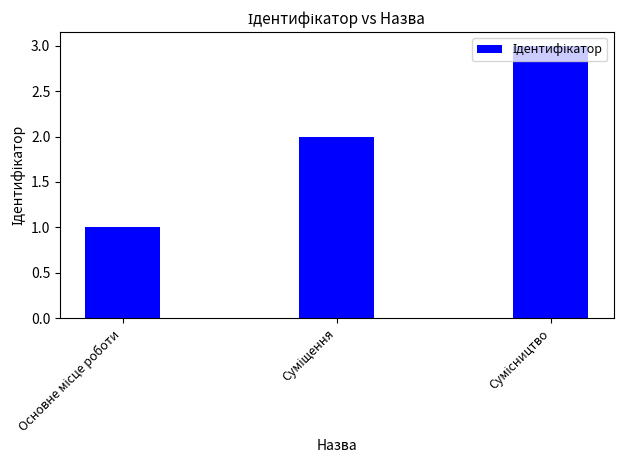

What is the minimum value shown in the chart?

1